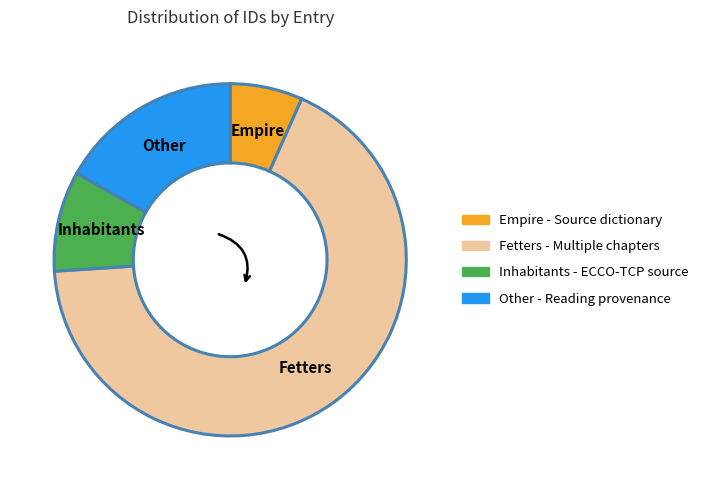

What is the ratio of the value at Fetters to the value at Inhabitants?

7.3